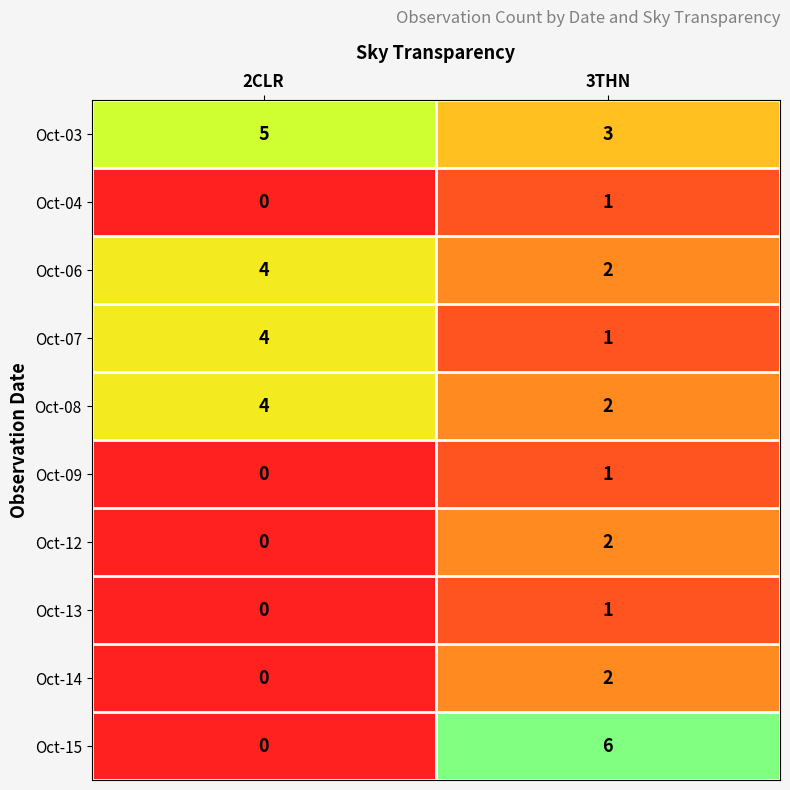

What is the difference between the Oct-15 values at 3THN and 2CLR?

6